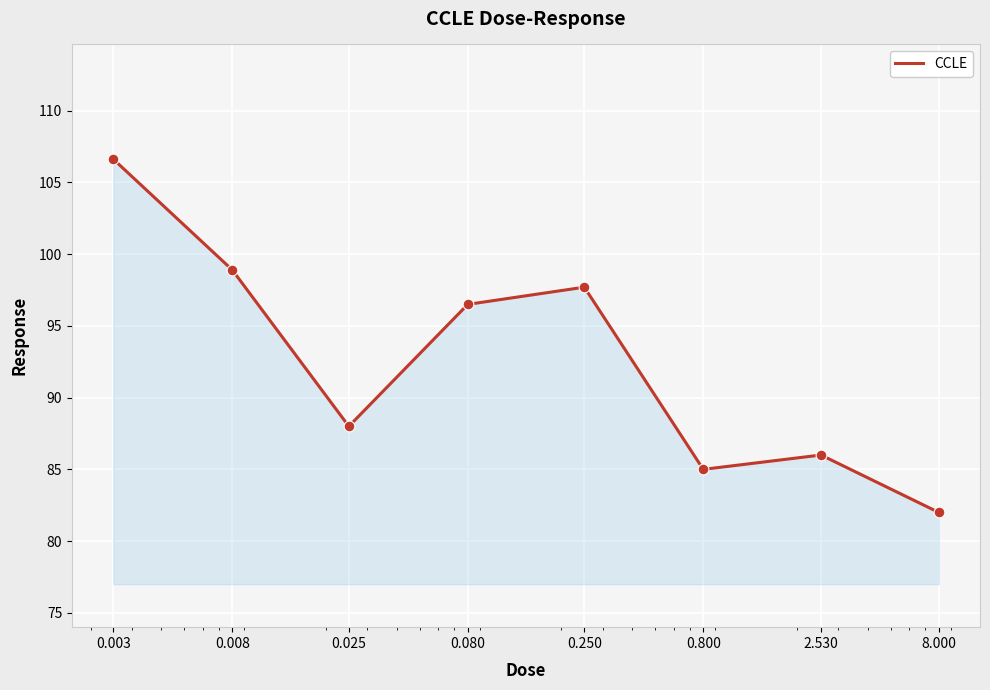

What is the average value?

92.6